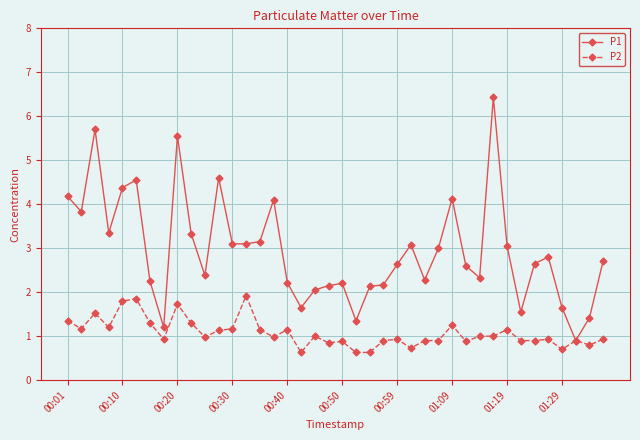

Which series has the largest total across all categories?

P1